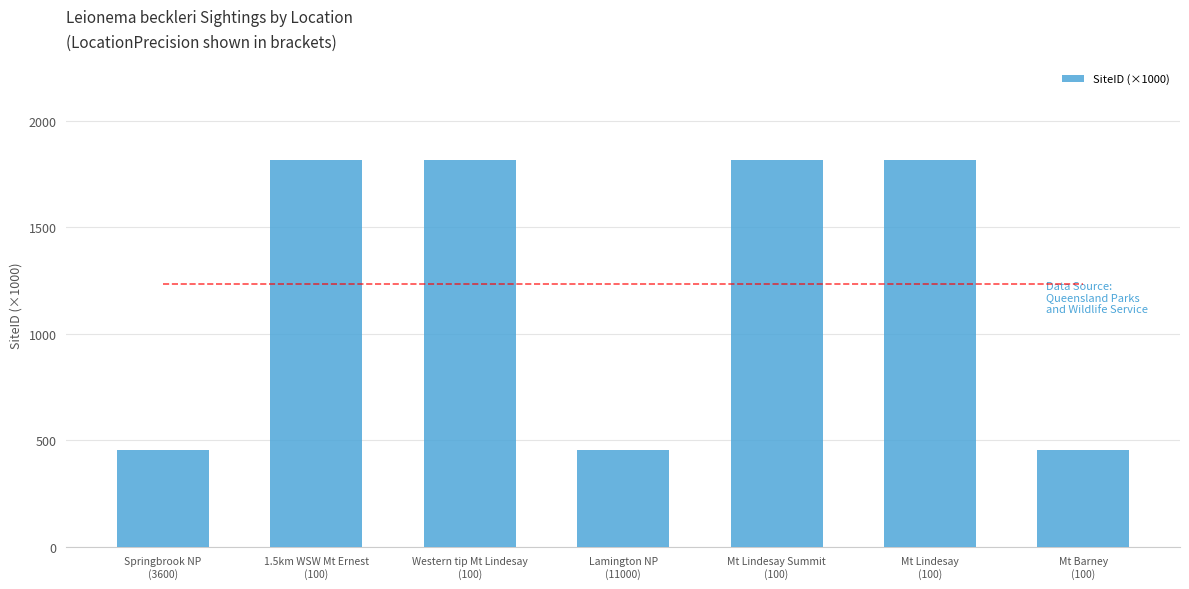

At which label does the data first exceed 1814?

1.5km WSW Mt Ernest
(100)